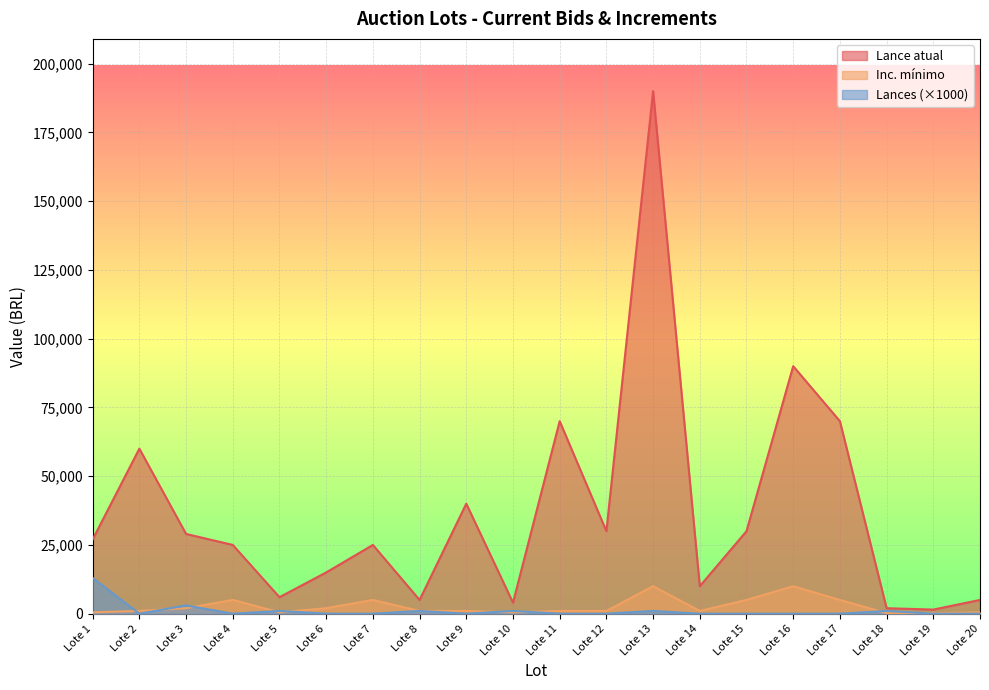

What is the difference between the maximum and minimum values in the Lances series?

13000